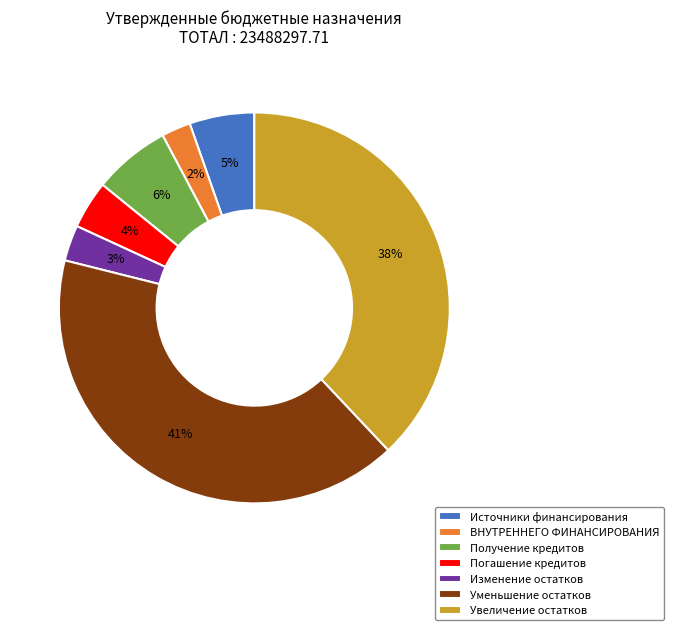

To the nearest percent, what is the difference between the largest and smallest slice percentages?

39%